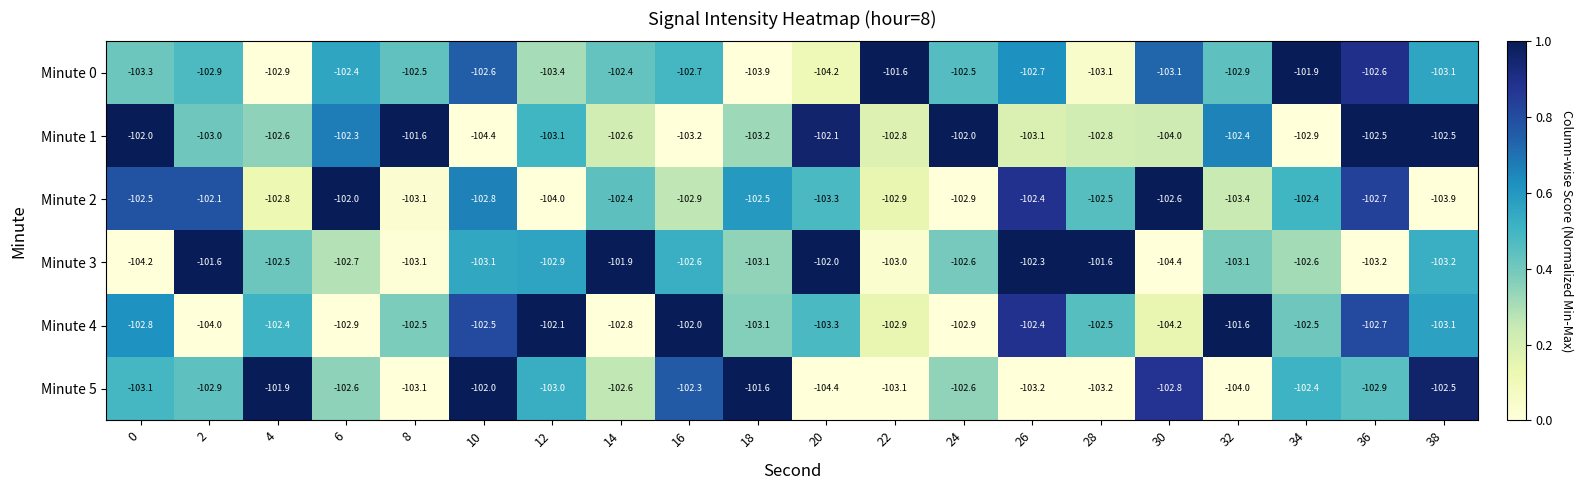

Is the value of Minute 3 at 34 greater than the value of Minute 1 at 28?

Yes